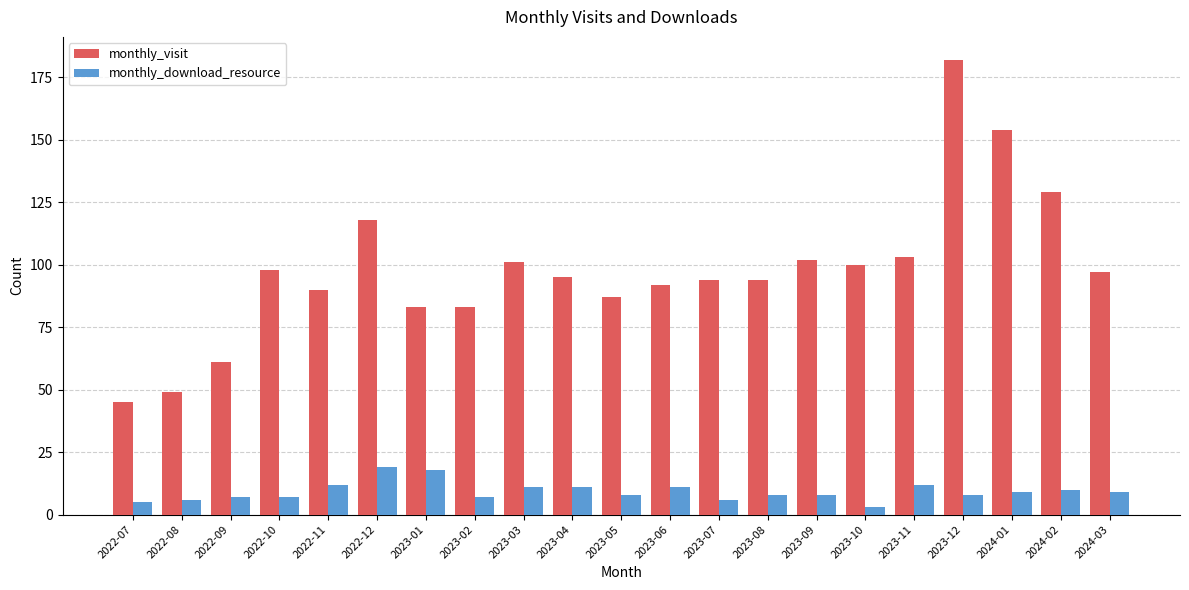

What is the label of the 9th bar from the right?

2023-07